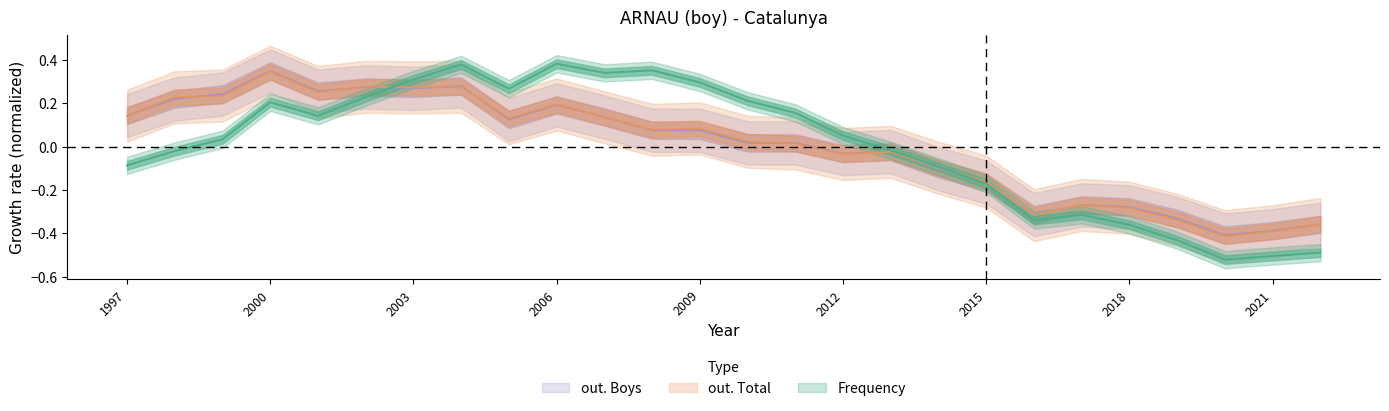

Reading right to left, what are all the values shown in this chart?

Frequency: 2022=-0.5	2021=-0.5	2020=-0.5	2019=-0.4	2018=-0.4	2017=-0.3	2016=-0.3	2015=-0.2	2014=-0.1	2013=-0.0	2012=0.1	2011=0.2	2010=0.2	2009=0.3	2008=0.4	2007=0.3	2006=0.4	2005=0.3	2004=0.4	2003=0.3	2002=0.2	2001=0.1	2000=0.2	1999=0.0	1998=-0.0	1997=-0.1
out. Total: 2022=-0.4	2021=-0.4	2020=-0.4	2019=-0.3	2018=-0.3	2017=-0.3	2016=-0.3	2015=-0.2	2014=-0.1	2013=-0.0	2012=-0.0	2011=0.0	2010=0.0	2009=0.1	2008=0.1	2007=0.1	2006=0.2	2005=0.1	2004=0.3	2003=0.3	2002=0.3	2001=0.3	2000=0.3	1999=0.2	1998=0.2	1997=0.1
out. Boys: 2022=-0.4	2021=-0.4	2020=-0.4	2019=-0.3	2018=-0.3	2017=-0.3	2016=-0.3	2015=-0.2	2014=-0.1	2013=-0.0	2012=-0.0	2011=0.0	2010=0.0	2009=0.1	2008=0.1	2007=0.1	2006=0.2	2005=0.1	2004=0.3	2003=0.3	2002=0.3	2001=0.3	2000=0.3	1999=0.2	1998=0.2	1997=0.1